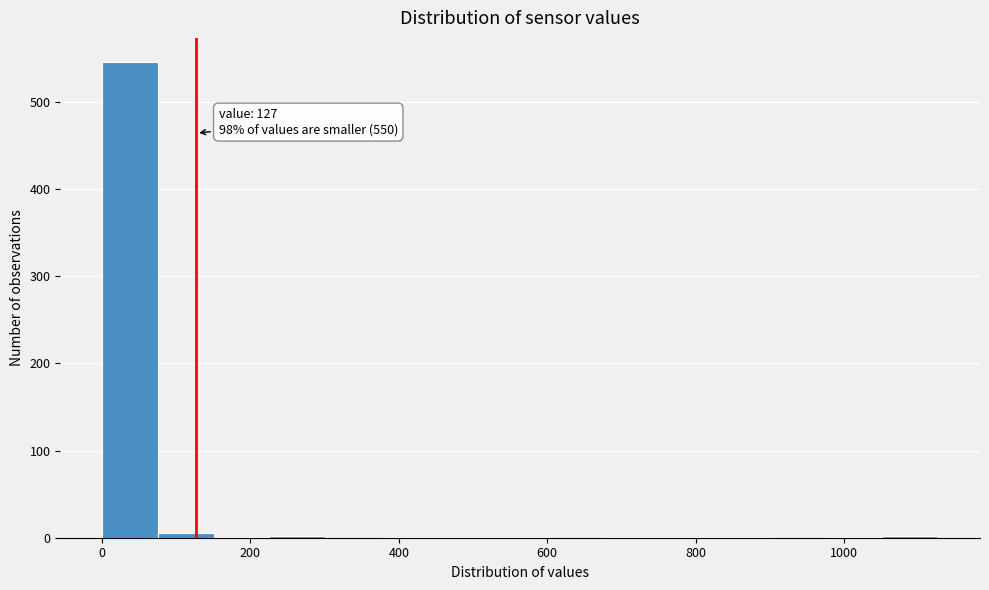

Read against the x-axis, roughly where is the centre of the tallest bar?

40